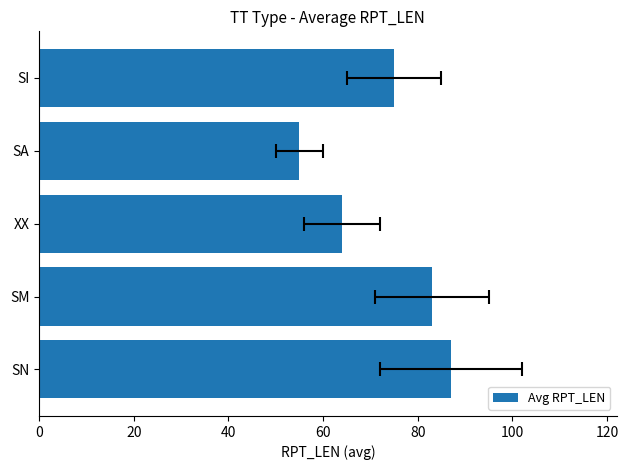

How many bars are there in total?

5